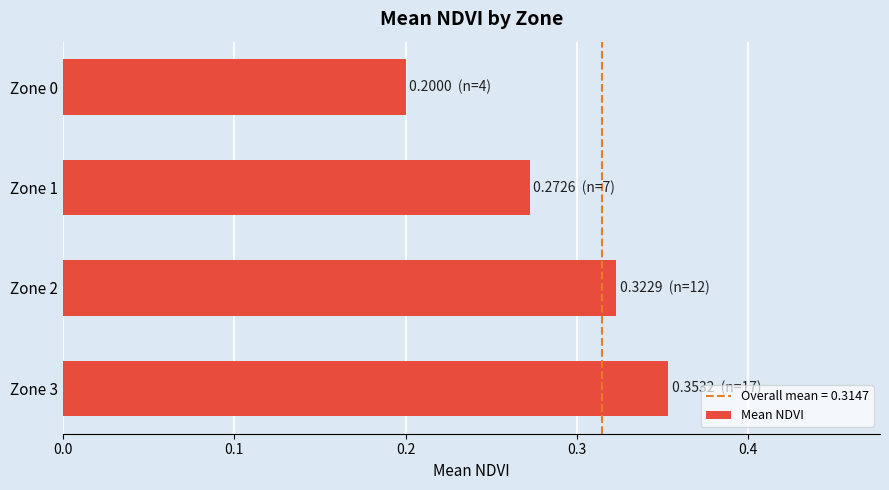

At which label is the value closest to 0?

Zone 0